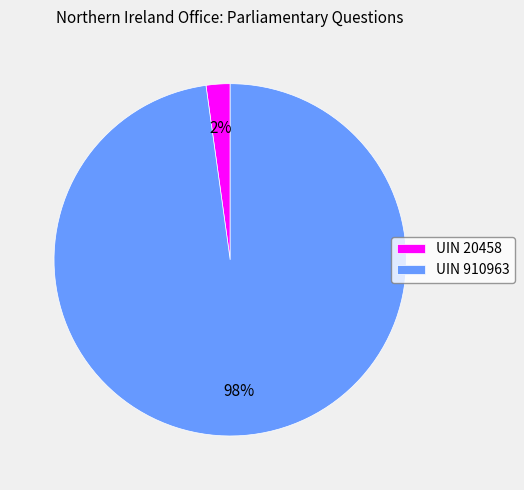

Is it true that UIN 910963 is 98% of the pie?

True